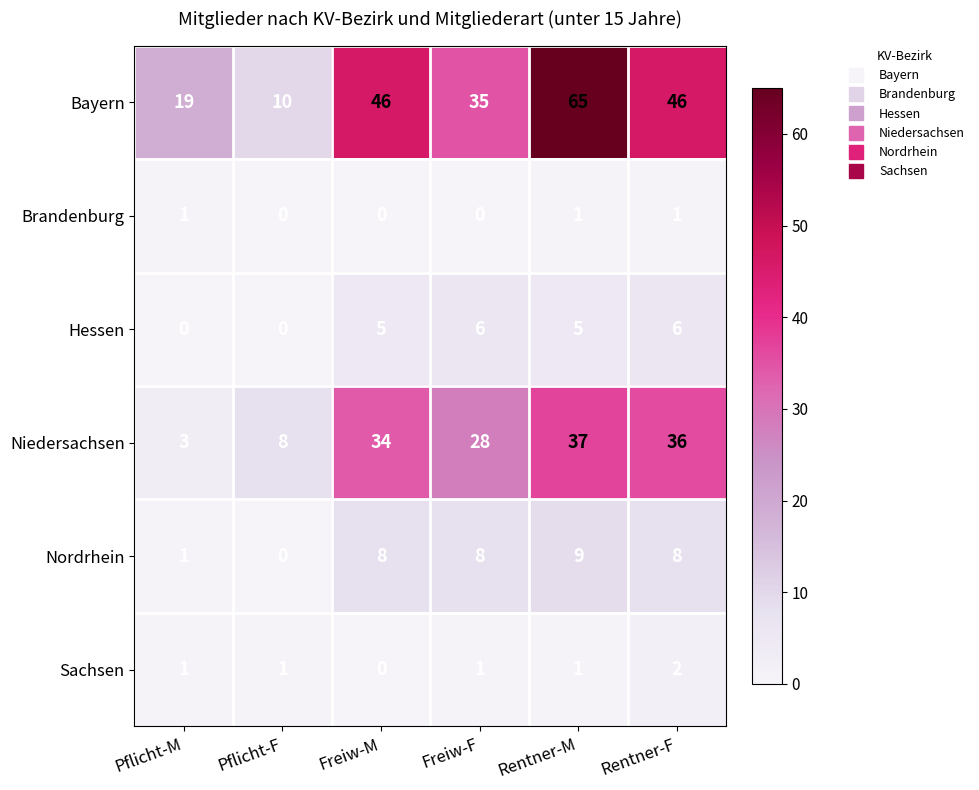

What is the spread (max minus min) of values at Rentner-M?

64